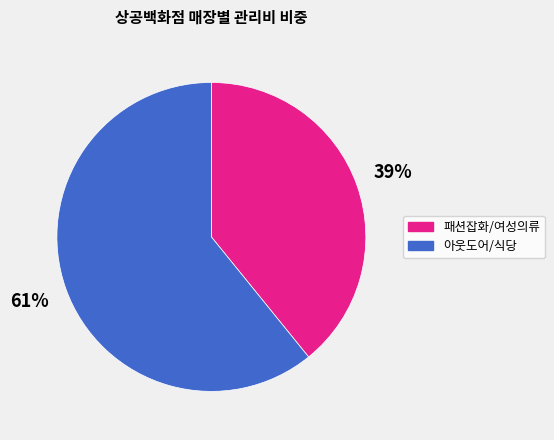

To the nearest percent, what is the difference between the largest and smallest slice percentages?

22%